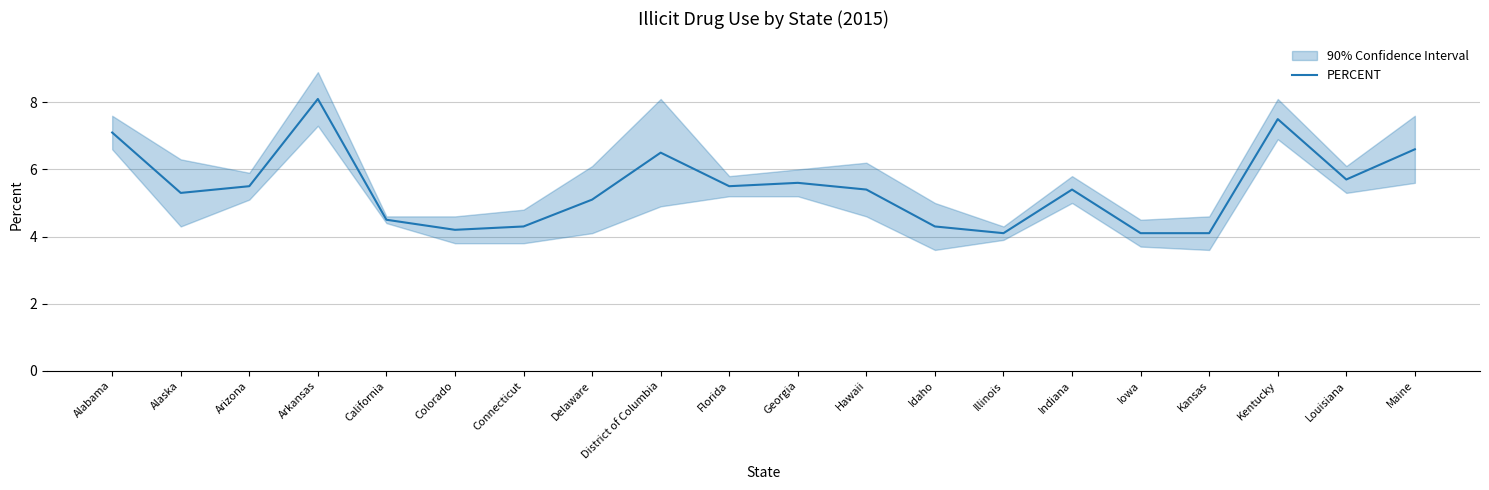

Approximately how many times larger is the value at Kansas compared to Kentucky?

0.5